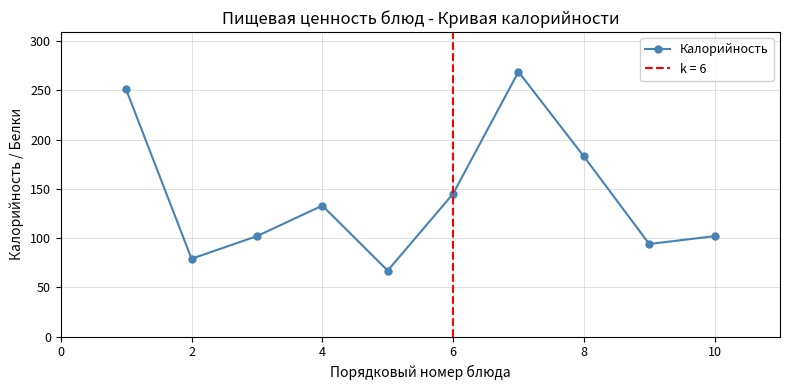

At which label is Калорийность closest to 168?

8